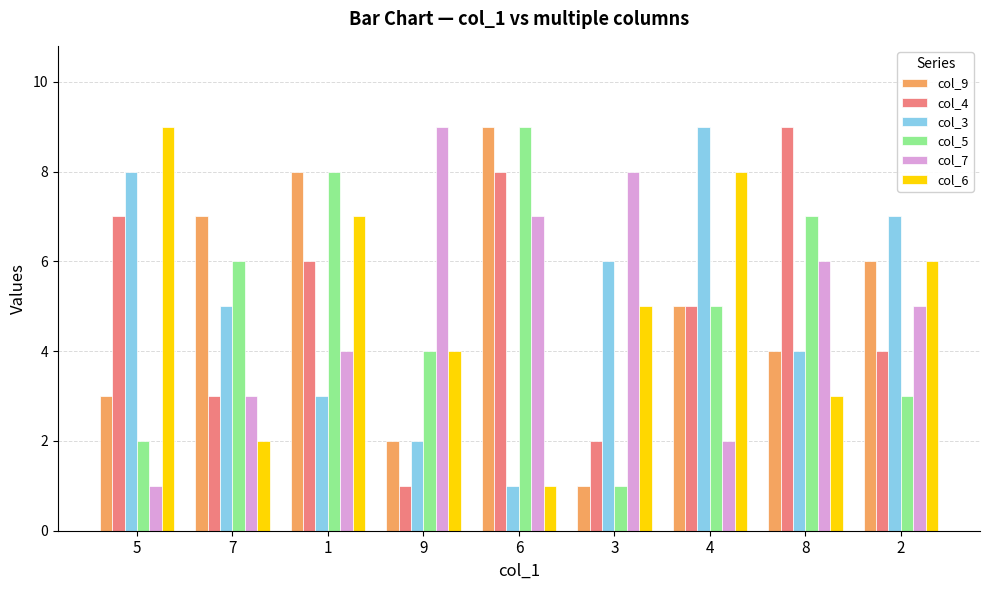

At which category is the sum across all series the highest?

1